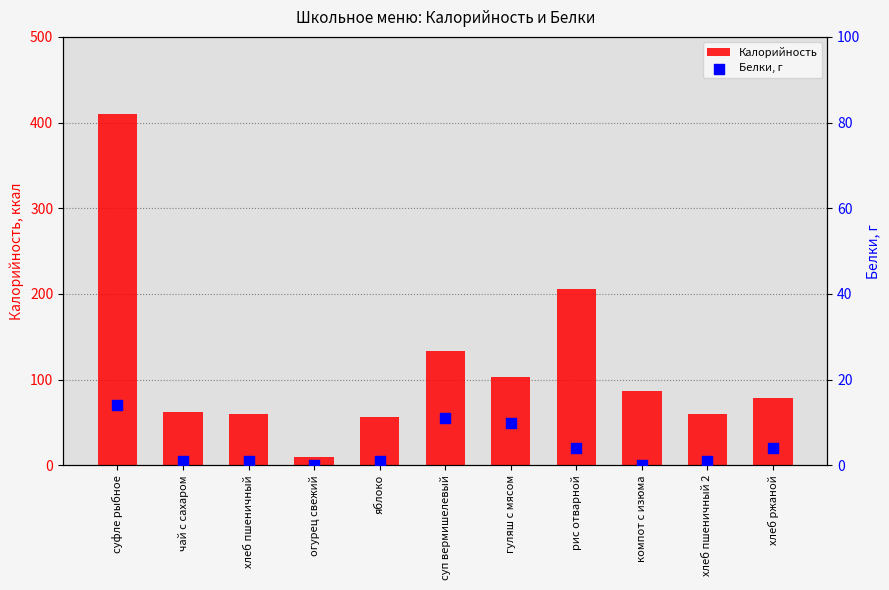

Which series has the largest total across all categories?

Калорийность